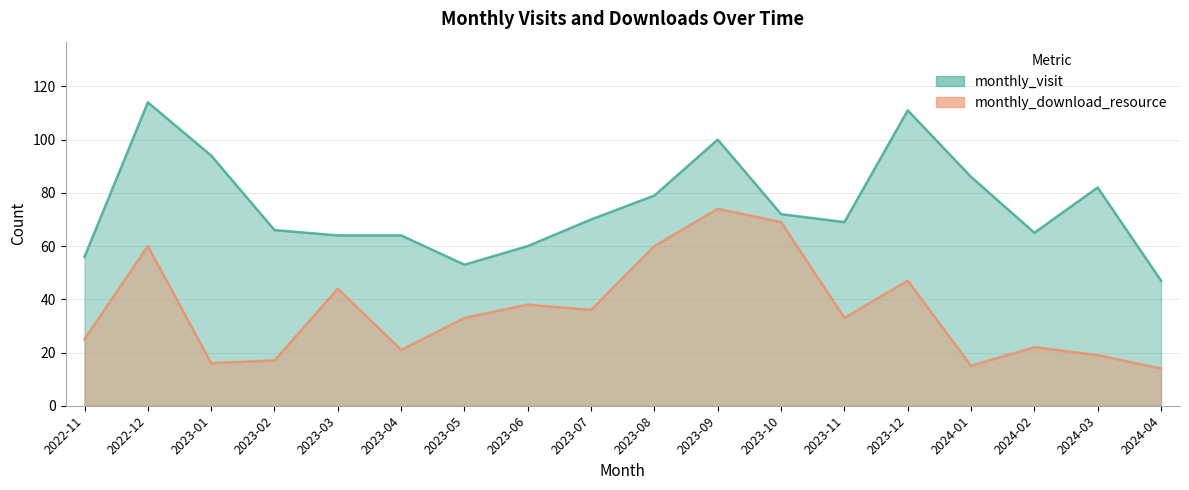

True or false: monthly_download_resource and monthly_visit intersect in this chart.

False